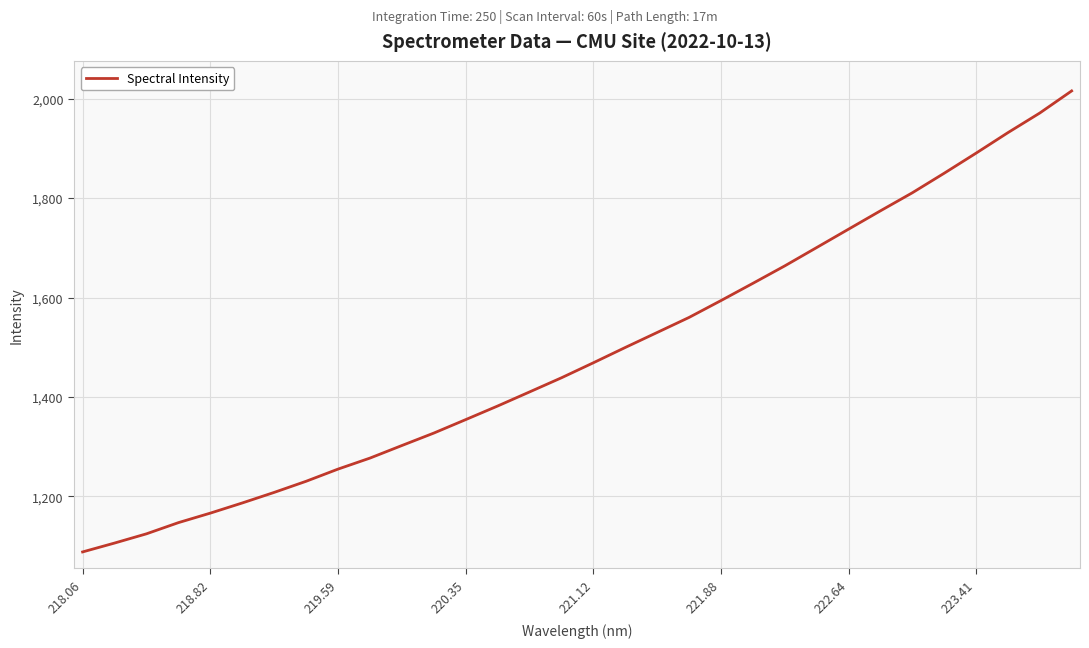

Is this an area chart (filled region under the line)?

No